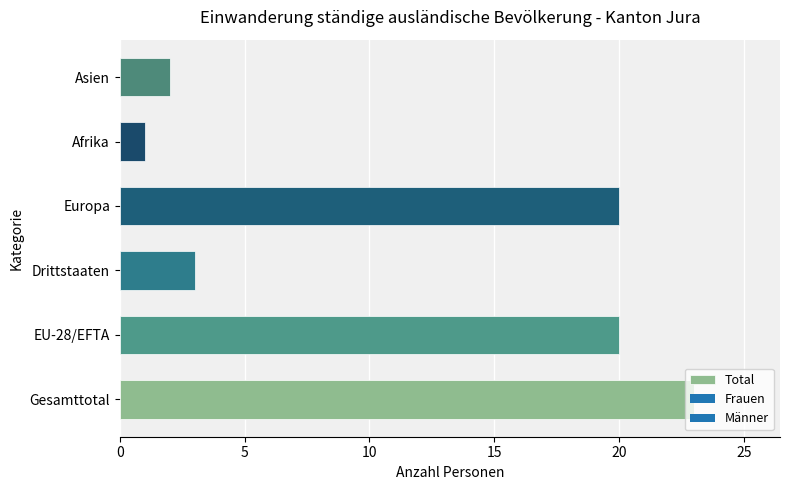

True or false: the data shows 20 at EU-28/EFTA.

True